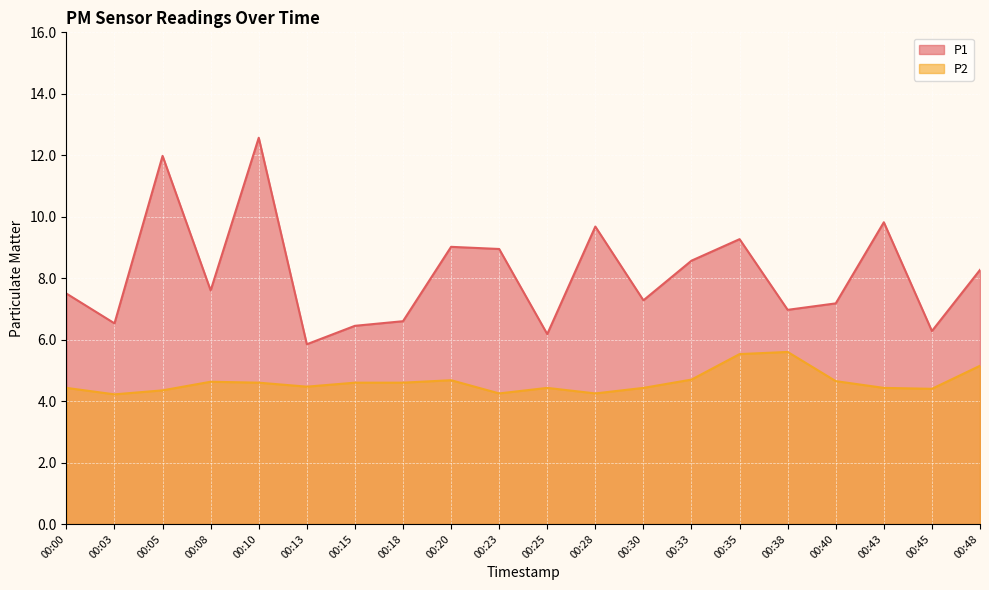

What is the difference between the P1 values at 00:03 and 00:43?

3.3